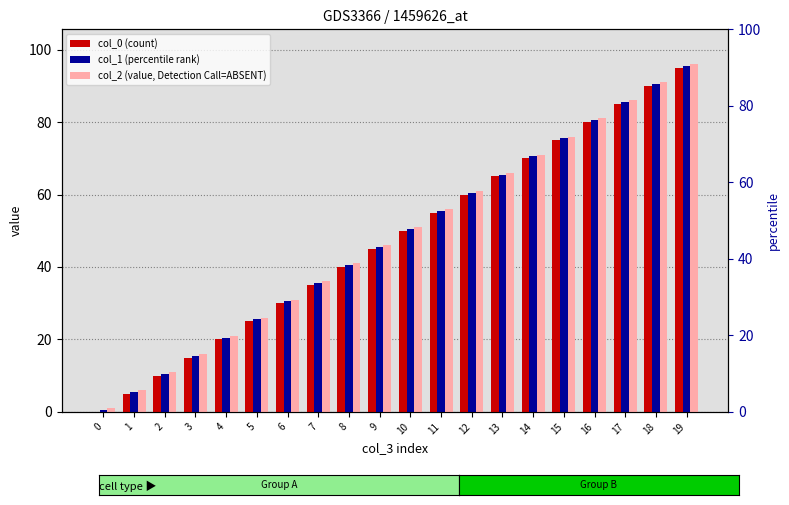

Is it true that col_1 (percentile rank) equals 0.5 at 0?

True